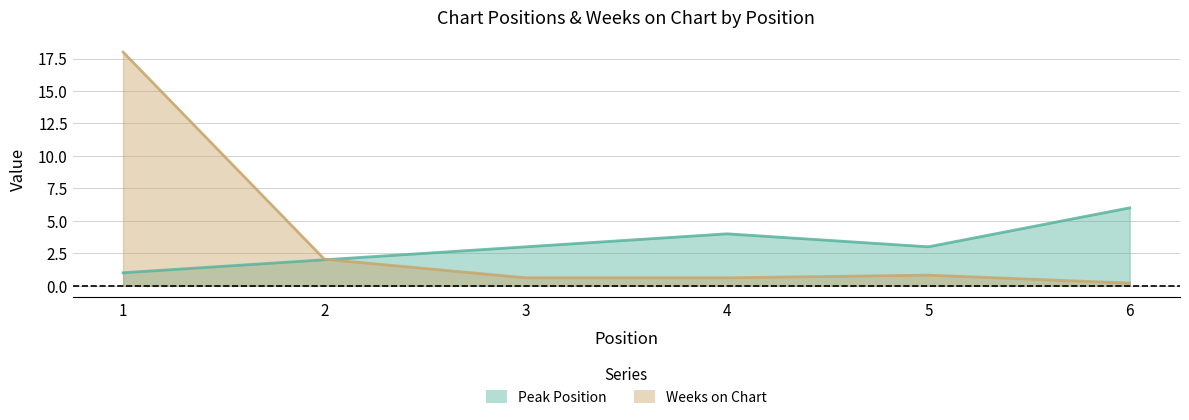

Where is the first local maximum for Weeks on Chart?

5